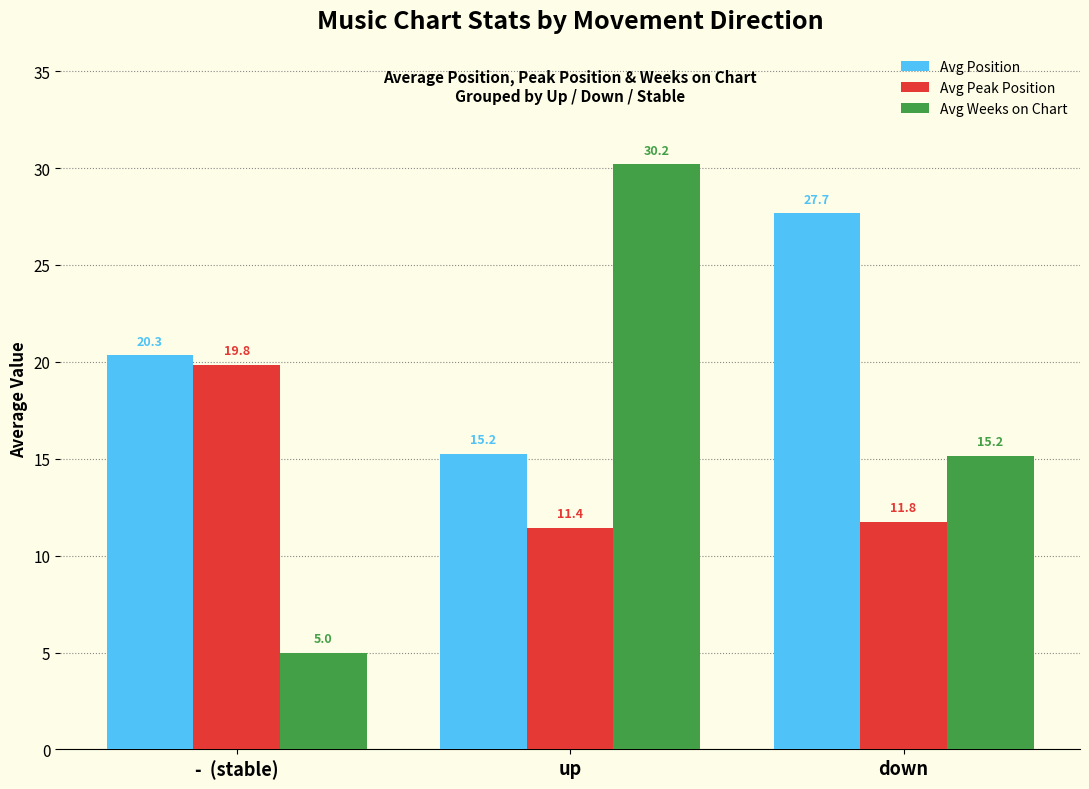

The value of Avg Position at -  (stable) is 10.9. True or false?

False